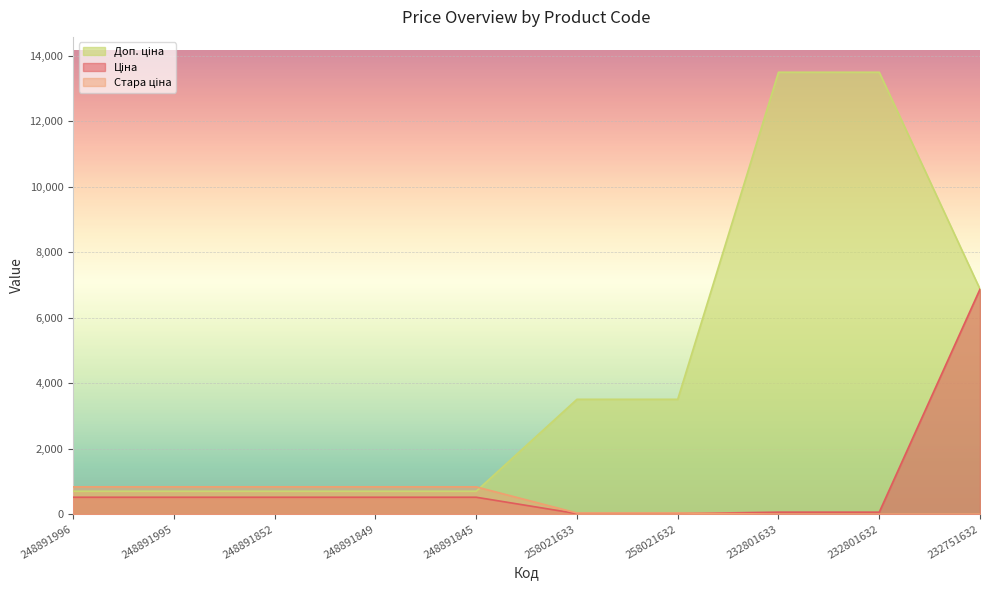

Which series changed the most between 248891852 and 258021632?

Доп. ціна